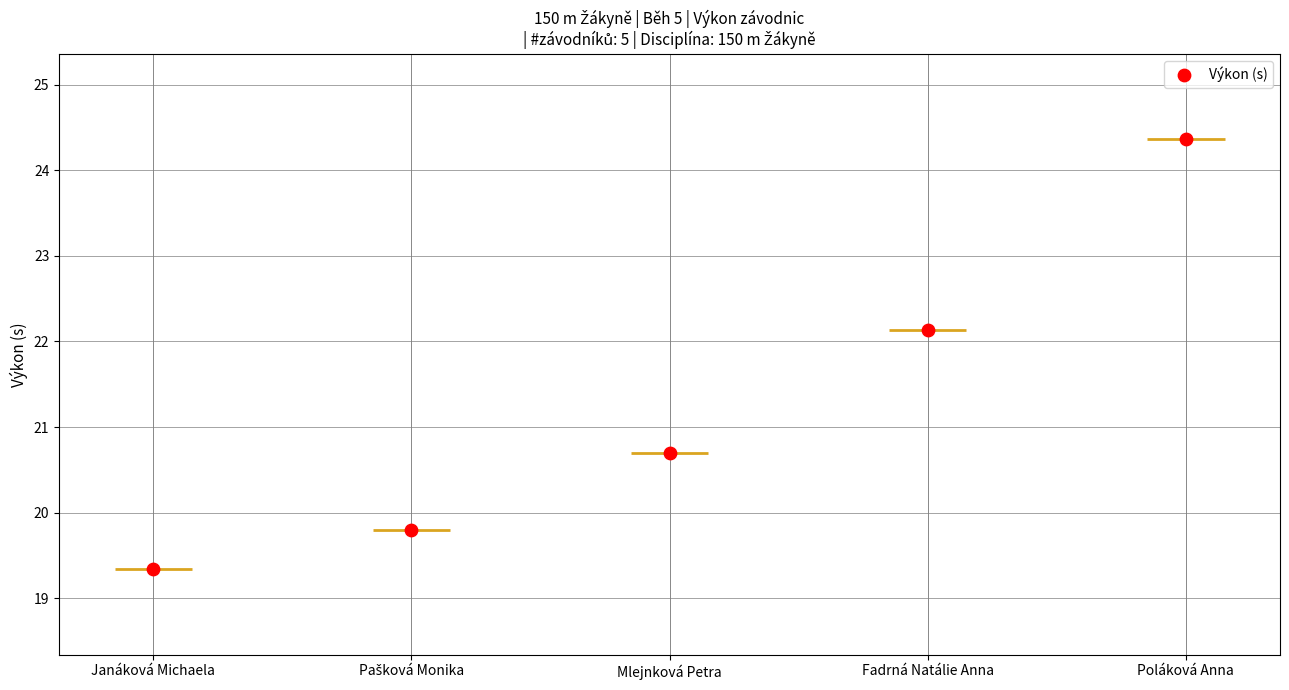

What is the ratio of the value at Janáková Michaela to the value at Mlejnková Petra?

0.9